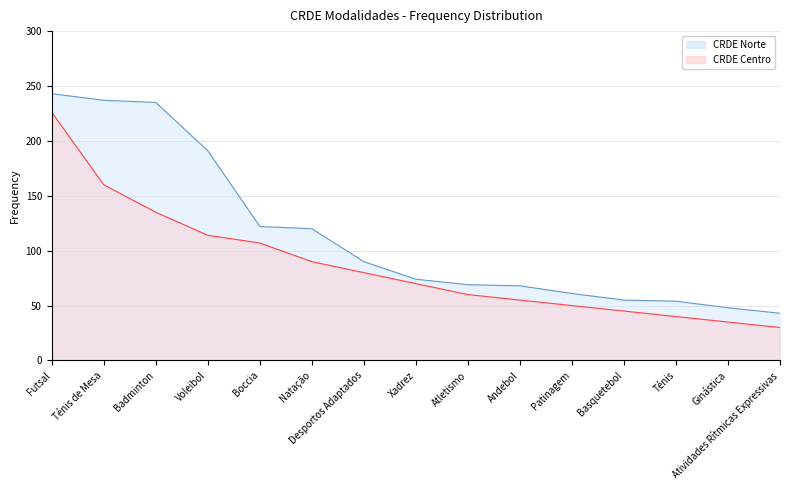

Rank the categories by CRDE Norte line value from lowest to highest.

Atividades Rítmicas Expressivas, Ginástica, Ténis, Basquetebol, Patinagem, Andebol, Atletismo, Xadrez, Desportos Adaptados, Natação, Boccia, Voleibol, Badminton, Ténis de Mesa, Futsal